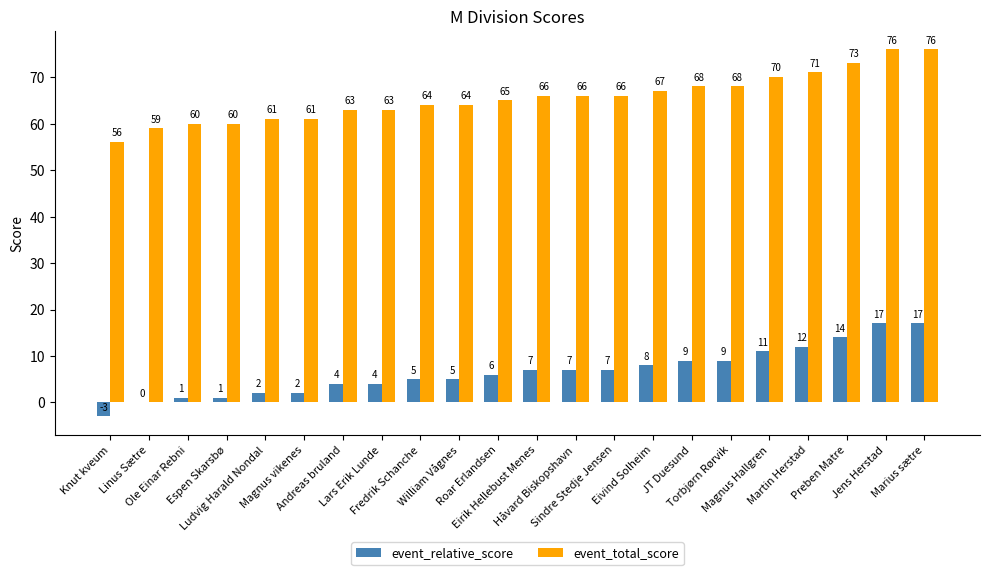

What is the greatest value displayed?

76